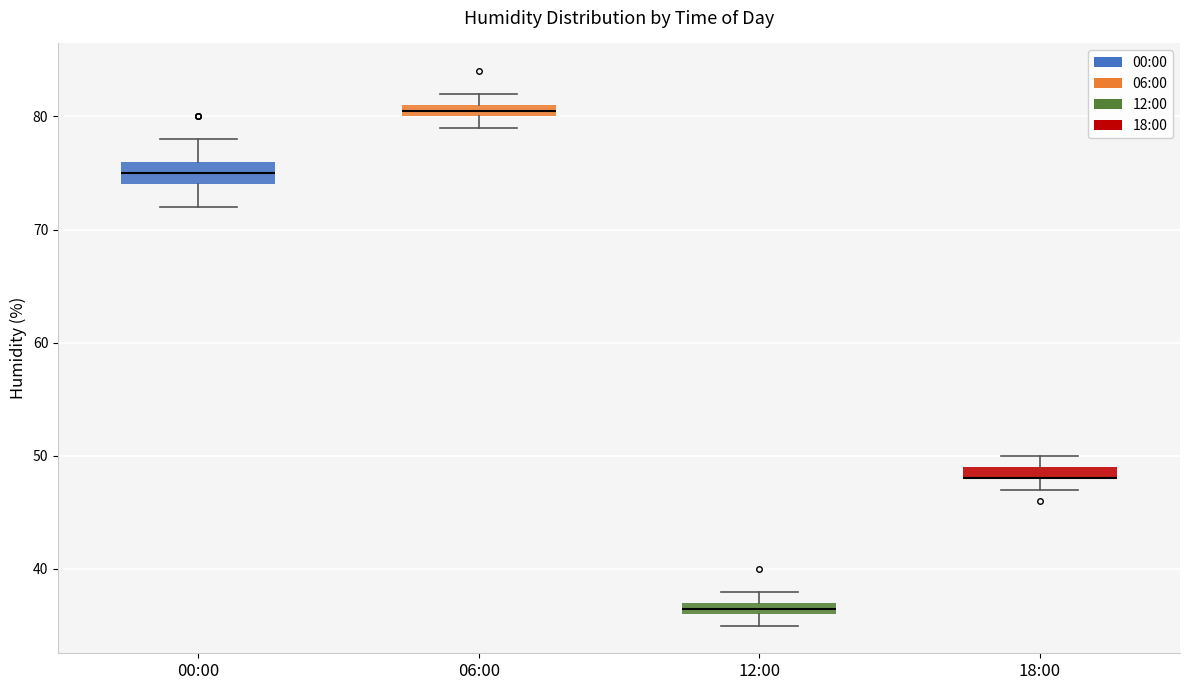

Where does the median line of the box for 00:00 sit on the y-axis? The values are not printed on the chart, so give them approximately, as read against the axis.

75